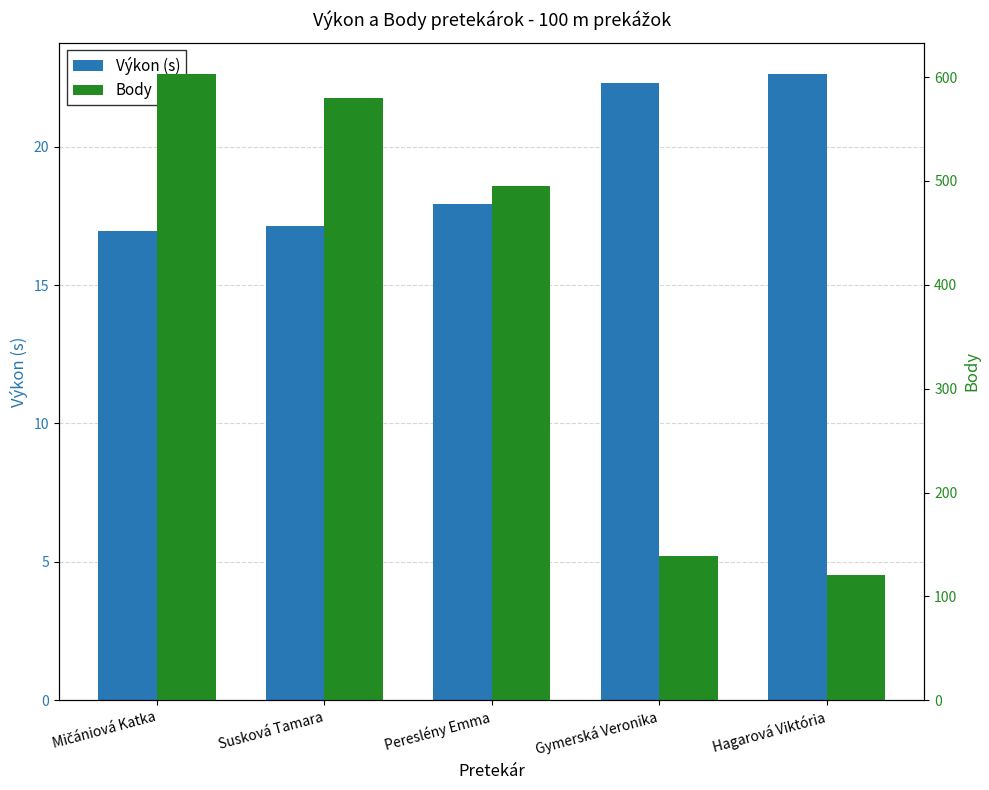

Reading left to right, extract all data points from this chart.

Výkon (s): Mičániová Katka=16.9	Susková Tamara=17.1	Pereslény Emma=17.9	Gymerská Veronika=22.3	Hagarová Viktória=22.6
Body: Mičániová Katka=603.0	Susková Tamara=580.0	Pereslény Emma=495.0	Gymerská Veronika=139.0	Hagarová Viktória=121.0